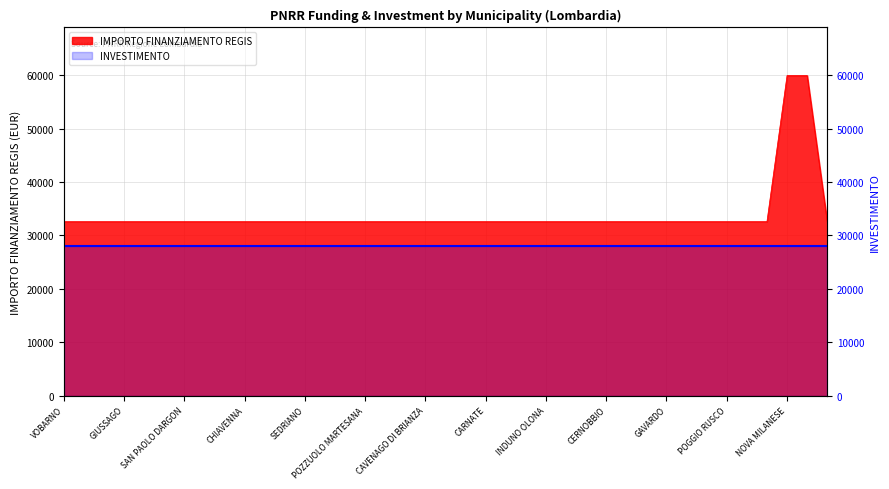

True or false: the data shows 22080 at QUINZANO DOGLIO.

False